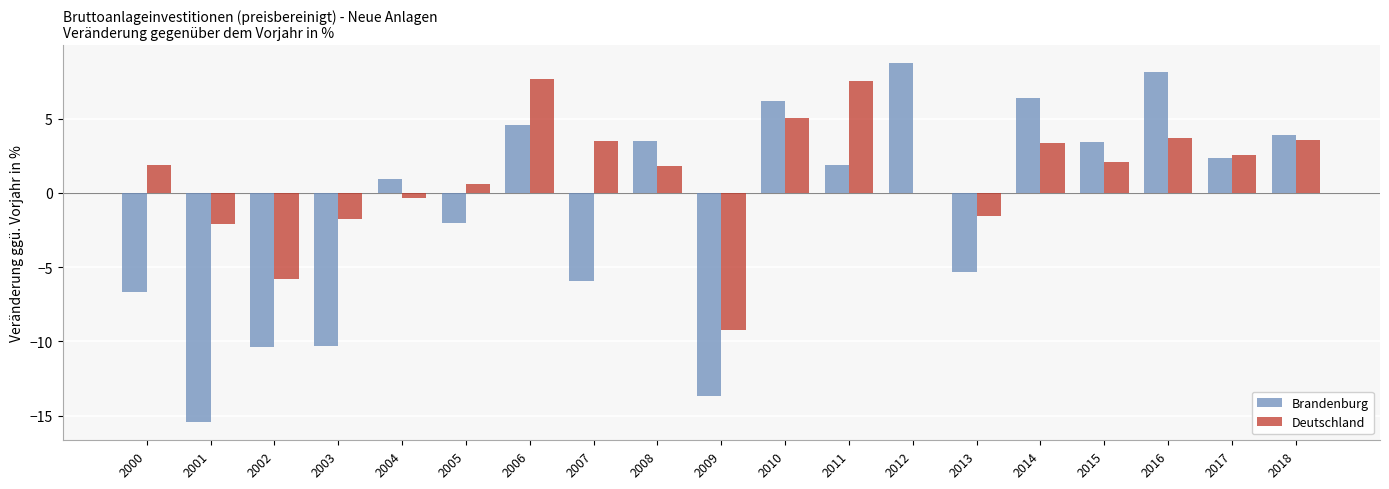

Which series has the largest range (max minus min)?

Brandenburg